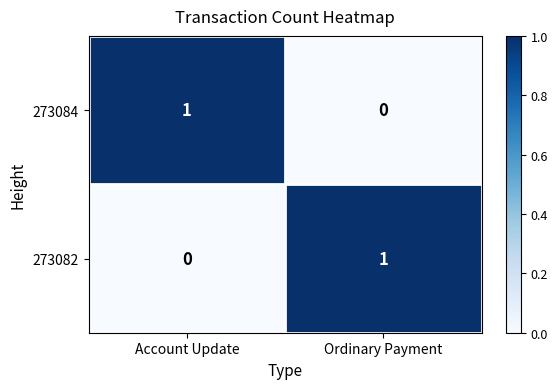

Rank the series at Ordinary Payment from highest to lowest value.

273082, 273084